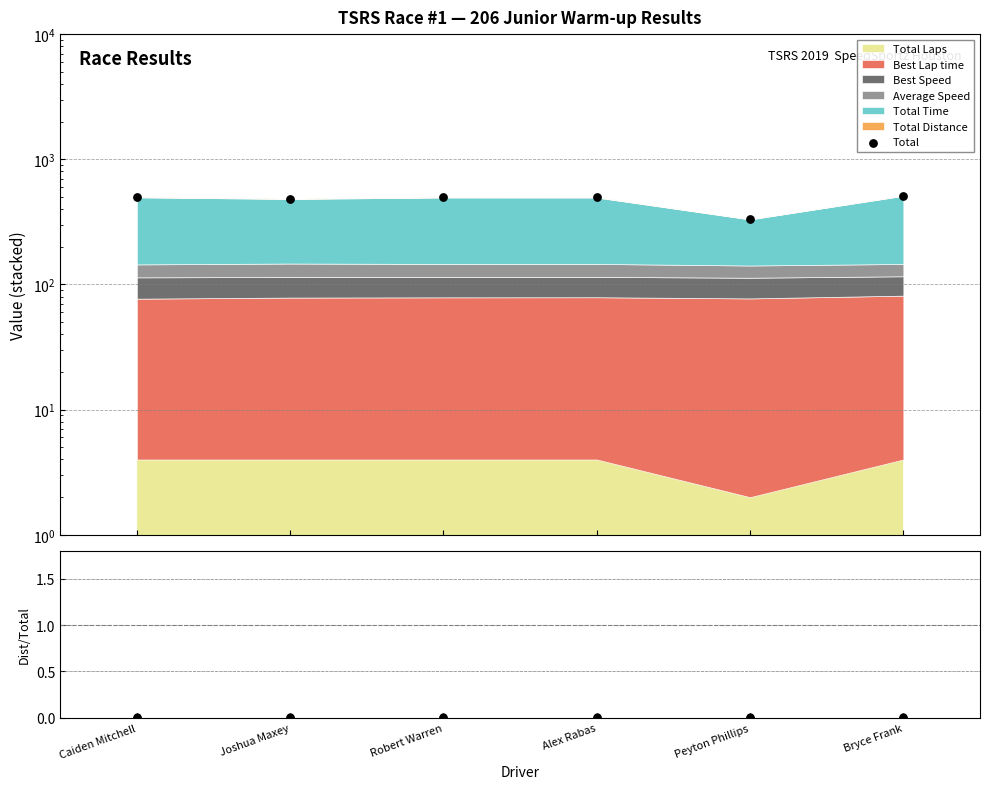

What is the ratio of the value at Peyton Phillips to the value at Bryce Frank?

0.6